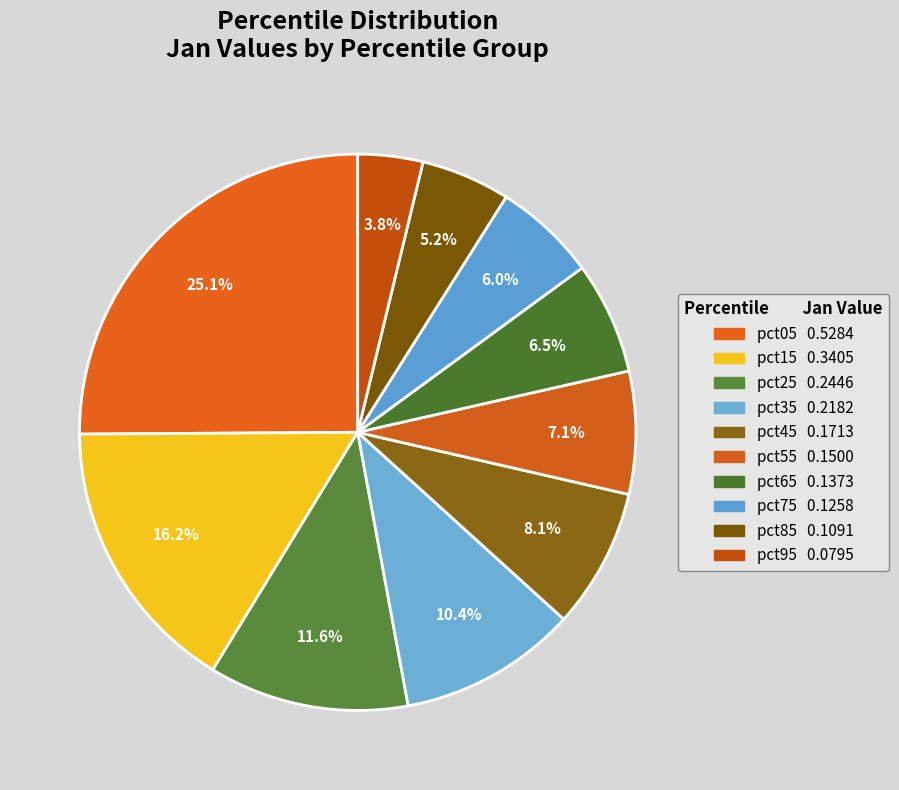

The pct25 slice represents 1% of the pie. True or false?

False